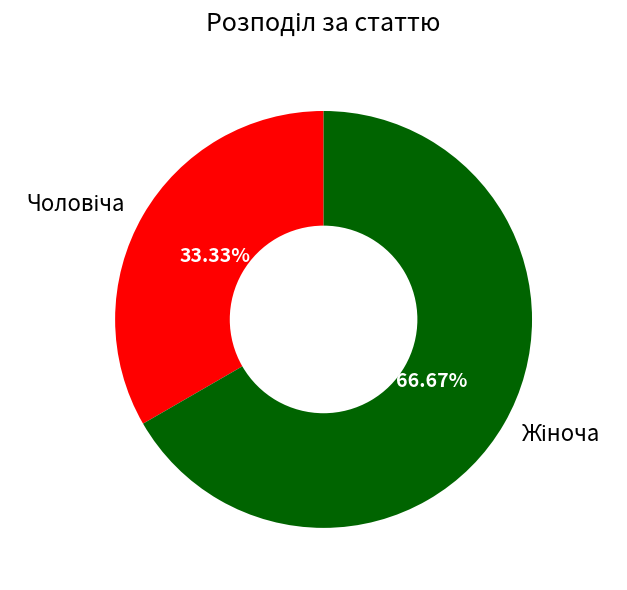

Is there a majority slice in this chart?

Yes